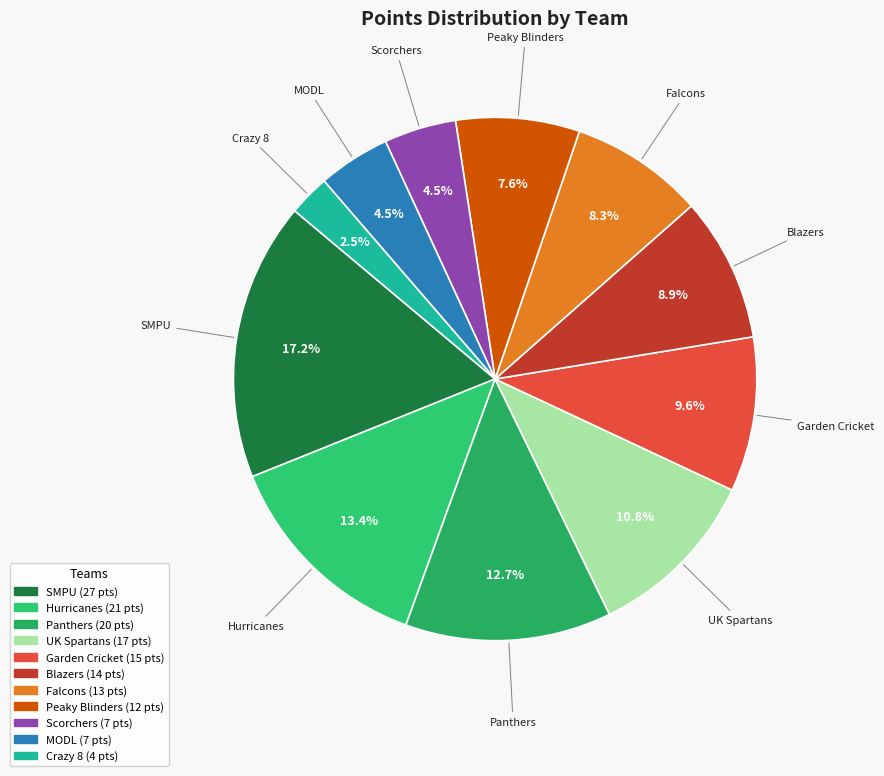

How many segments does this pie chart have?

11